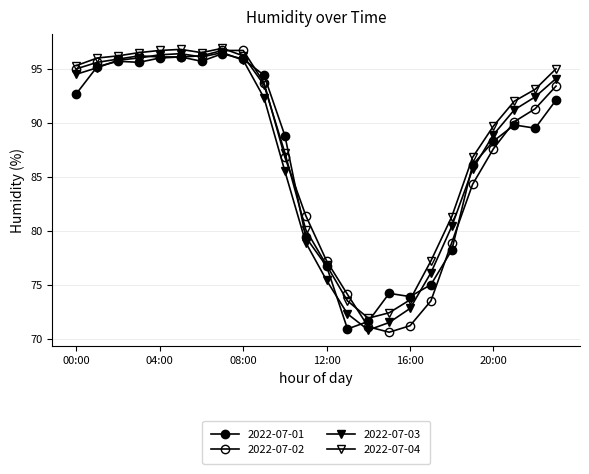

Is this an area chart (filled region under the line)?

No